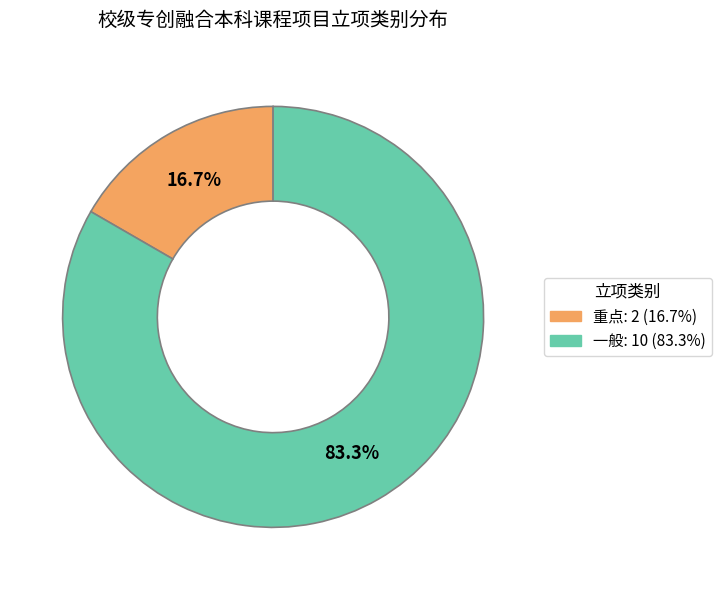

To the nearest percent, what is the difference between the 一般 and 重点 slice percentages?

67%